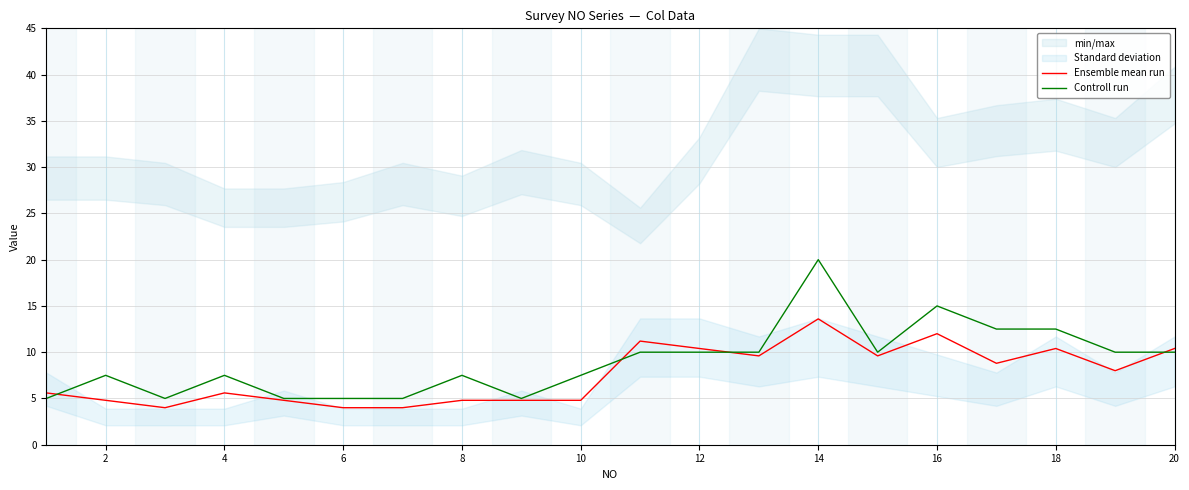

Is the value of Controll run at 12 greater than the value of Ensemble mean run at 16?

No